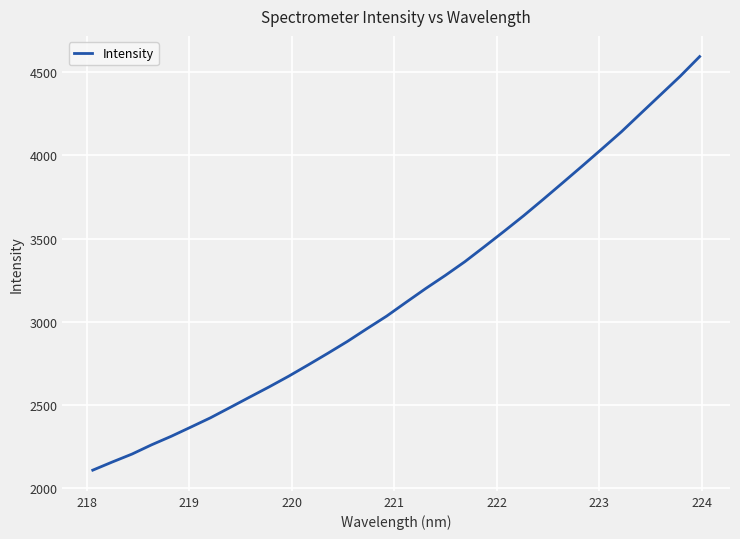

What is the maximum value shown in the chart?

4592.9